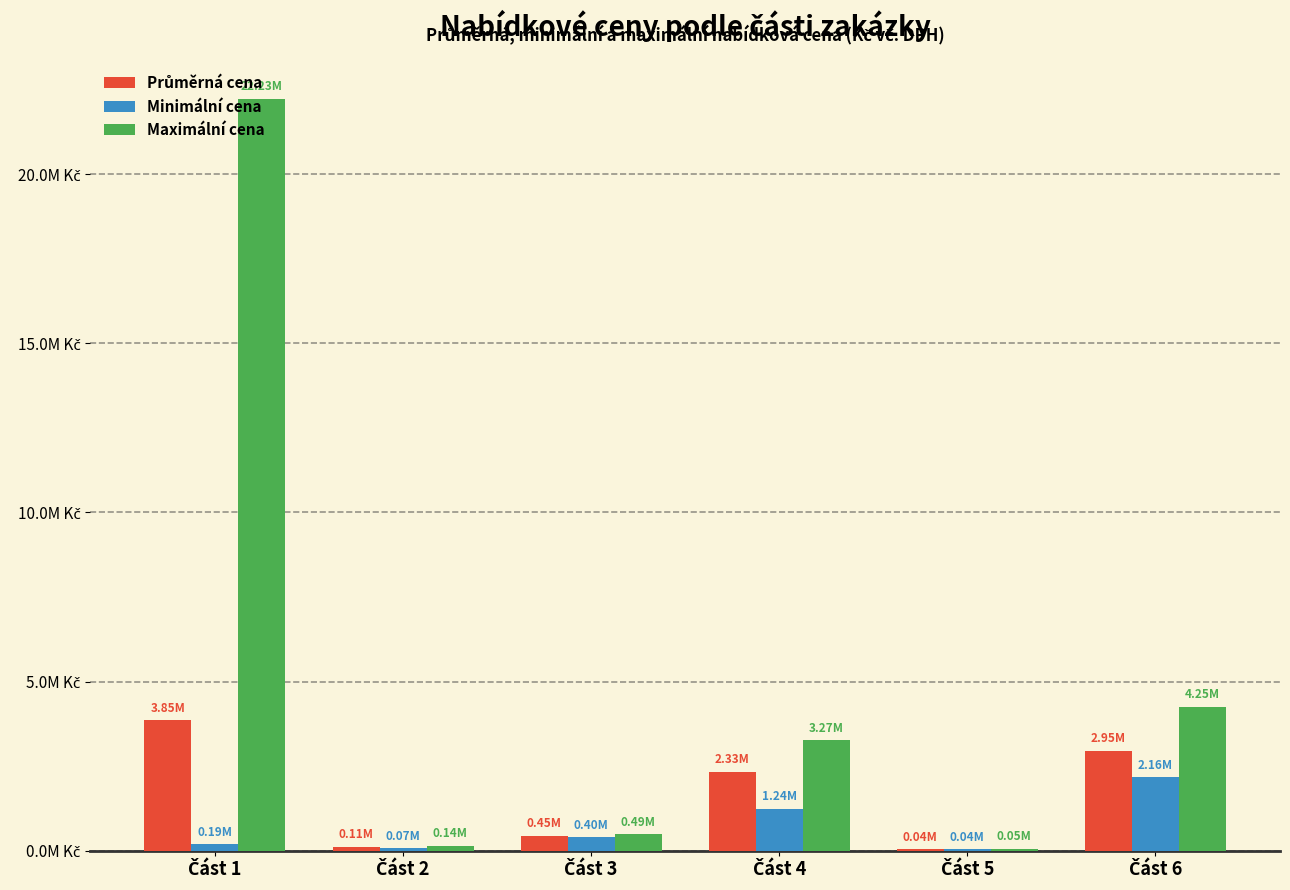

How many values in the Minimální cena series exceed 397391?

2